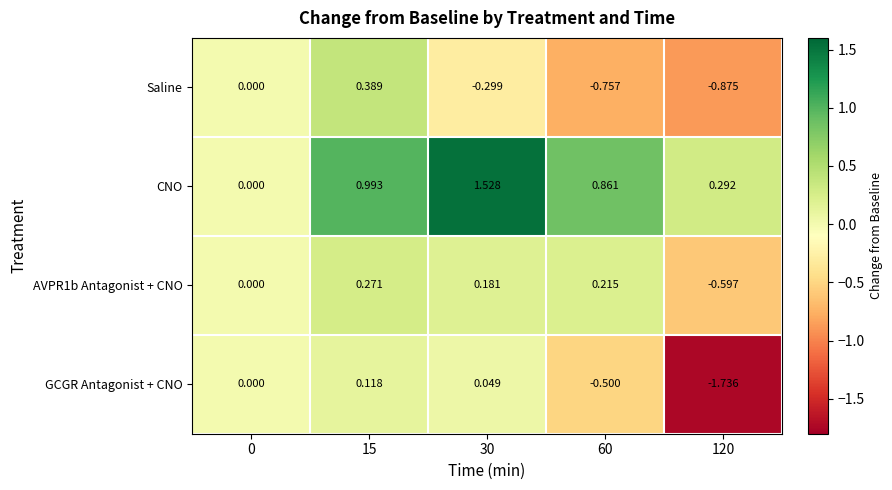

At which category does the chart reach its minimum across all series?

120